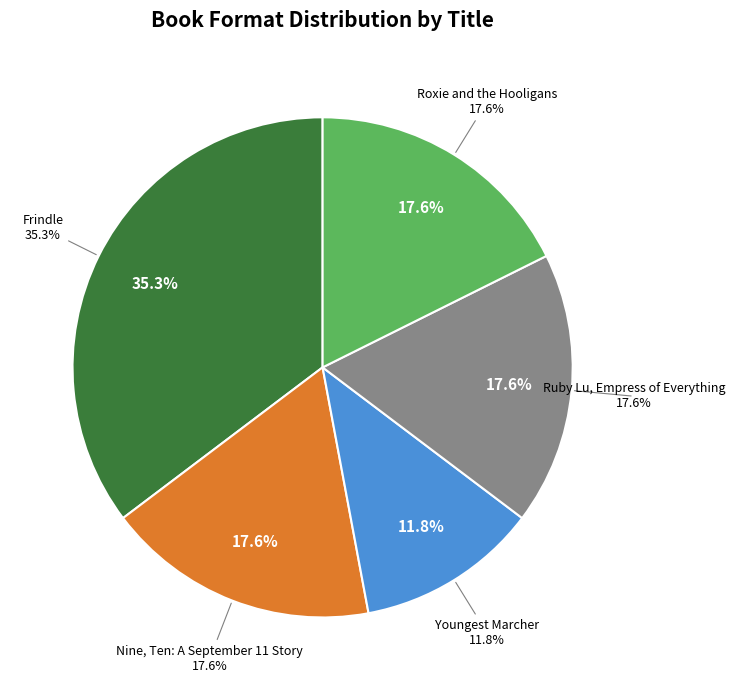

How many slices are in this pie chart?

5